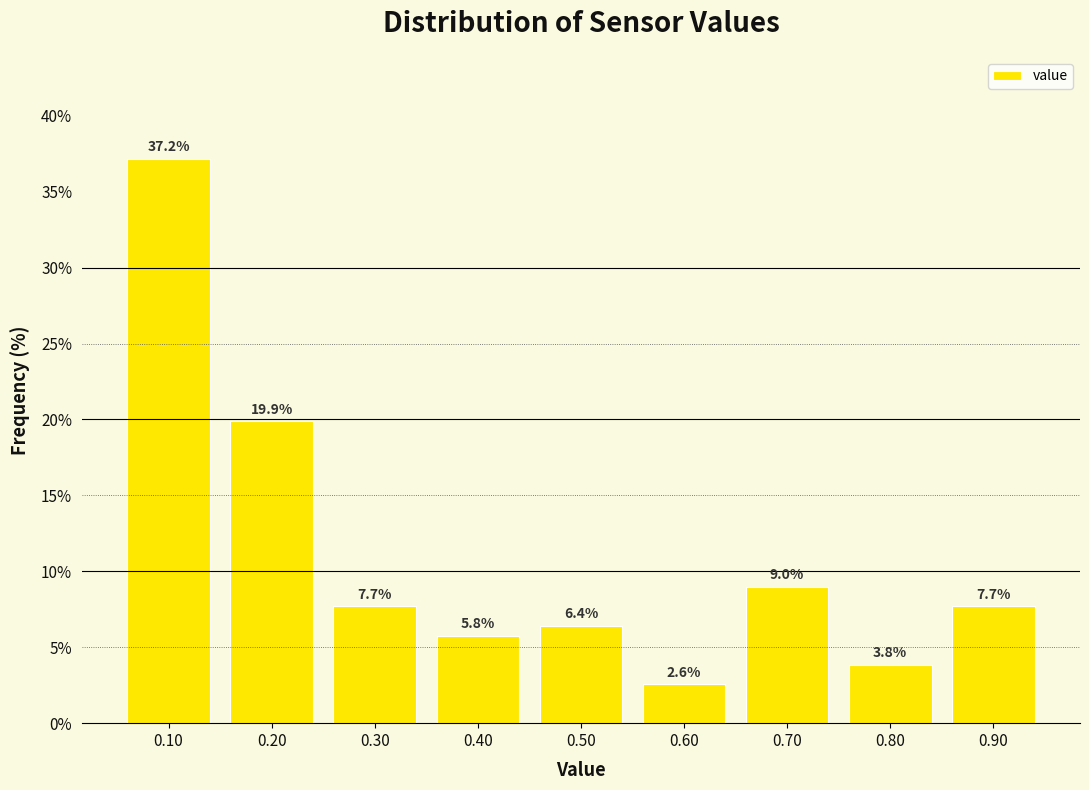

Reading left to right, transcribe this chart: for each bar, give the range it covers on the x-axis and its height.

0.05 to 0.15: 37.2
0.15 to 0.25: 19.9
0.25 to 0.35: 7.7
0.35 to 0.45: 5.8
0.45 to 0.55: 6.4
0.55 to 0.65: 2.6
0.65 to 0.75: 9.0
0.75 to 0.85: 3.8
0.85 to 0.95: 7.7